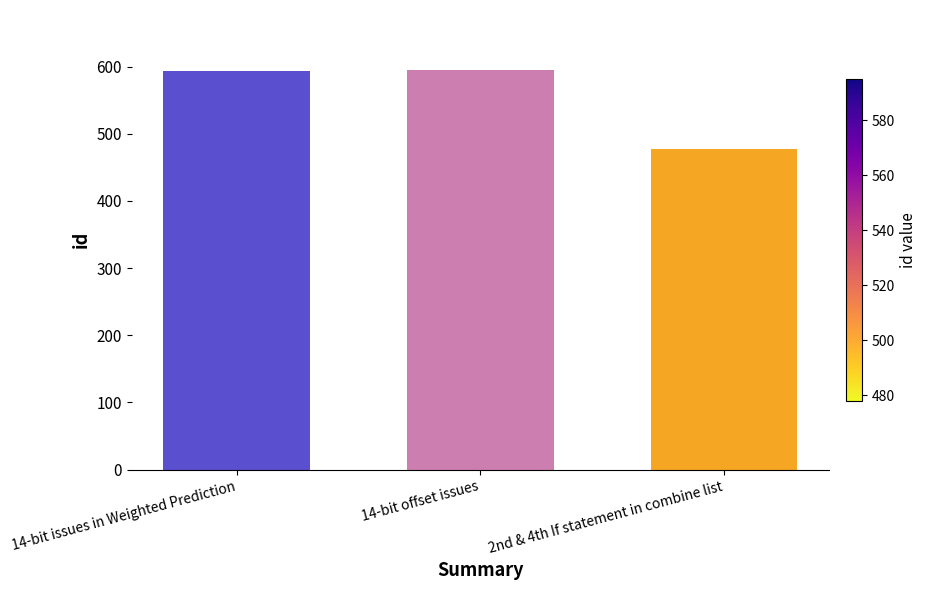

How many data points does each series have?

3